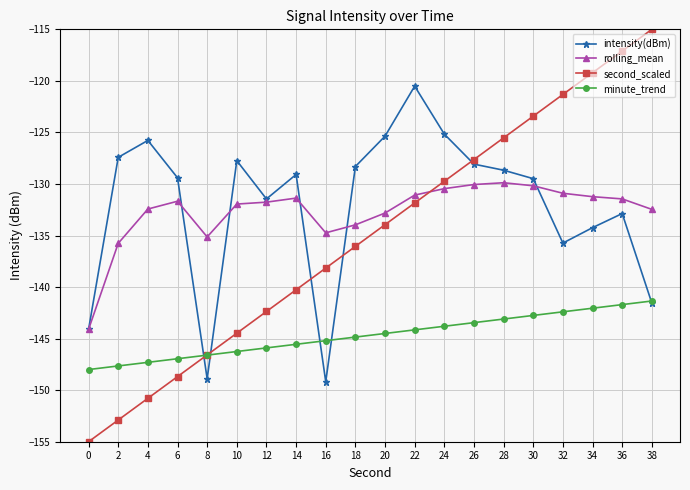

The value of intensity(dBm) at 14 is -129.1. True or false?

True